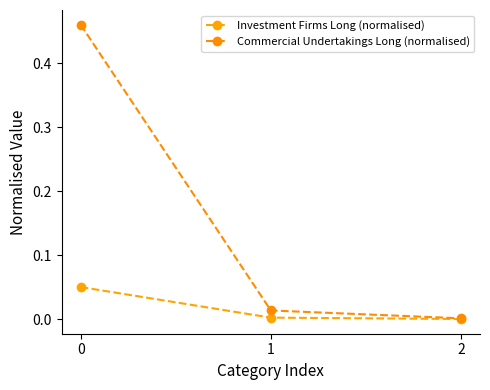

True or false: Investment Firms Long (normalised) has a value of 0.0 at 1.

False